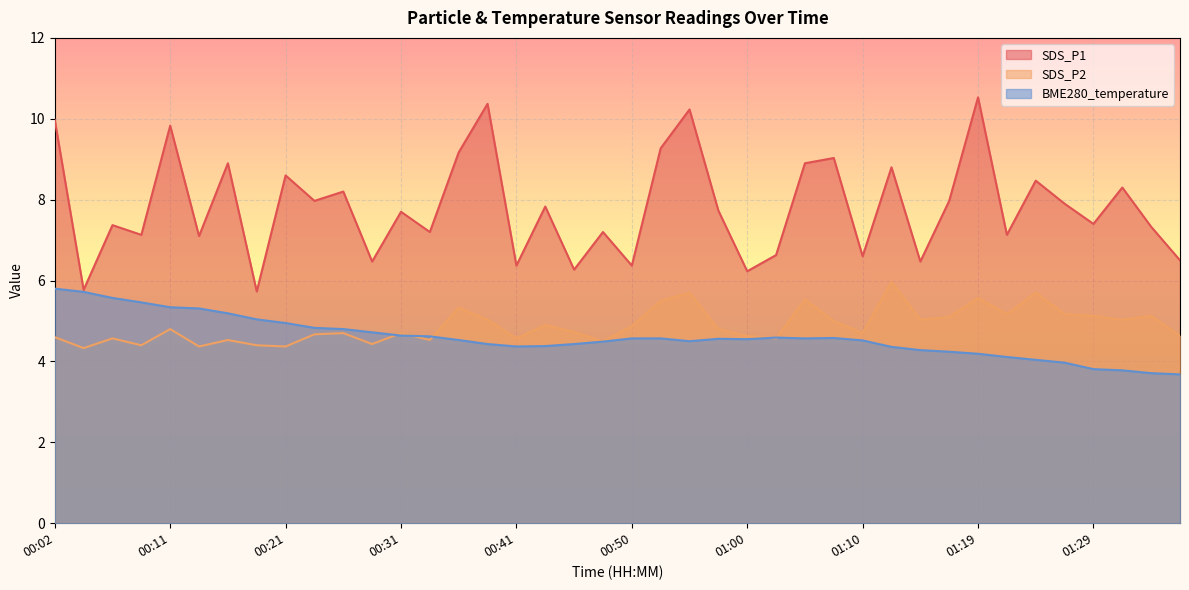

At which category is the sum across all series the highest?

00:55